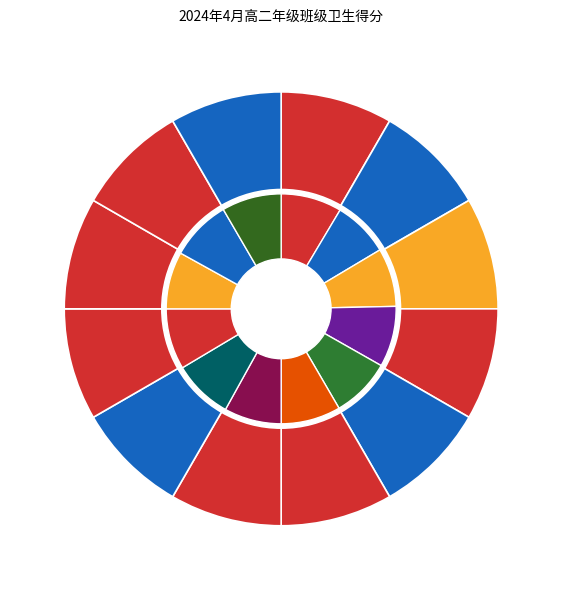

Which series changed the most between 高二8班 and 高二9班?

德育处评分